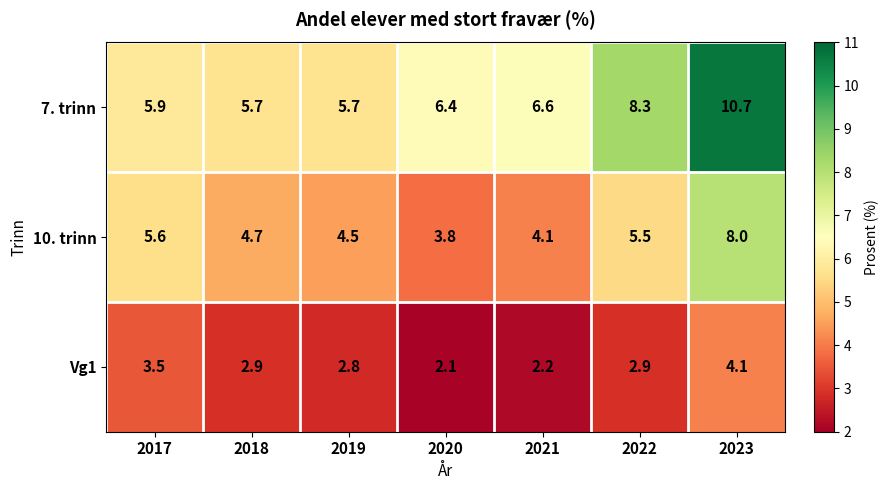

What is the difference between the Vg1 values at 2020 and 2019?

0.7